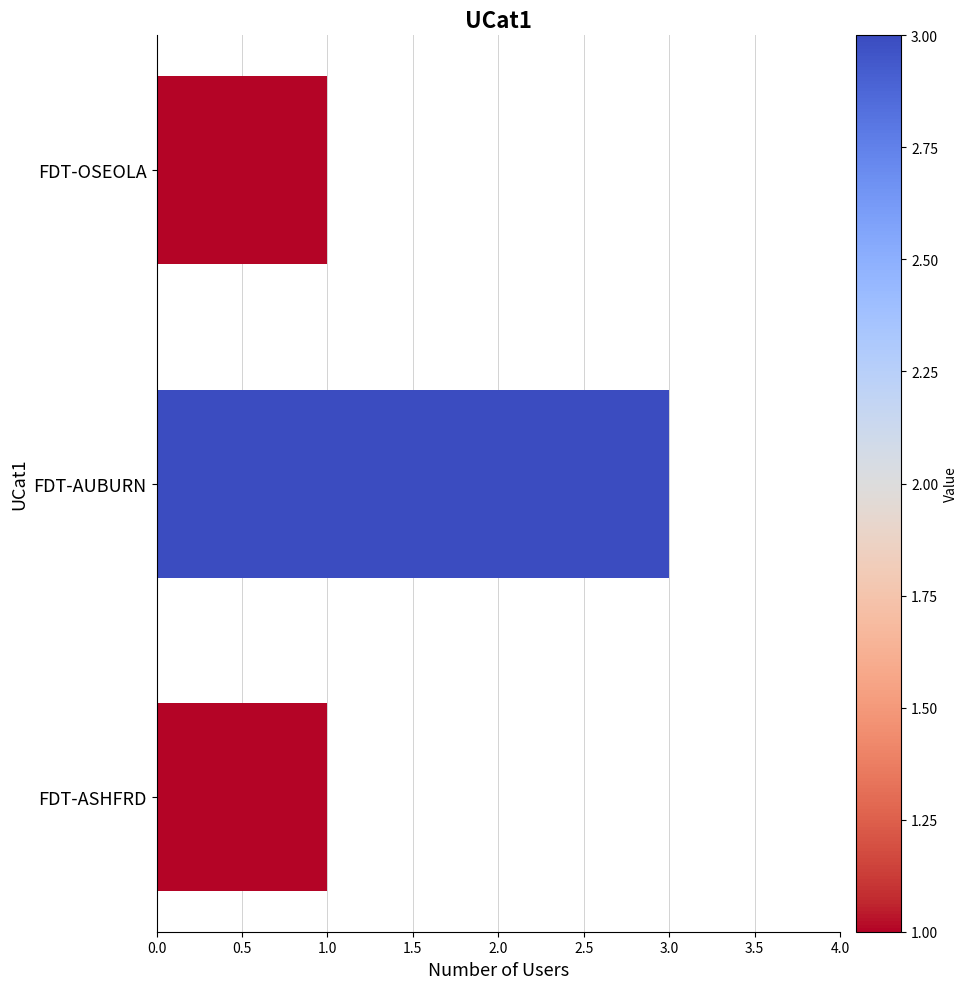

Reading left to right, extract all data points from this chart.

1	3	1